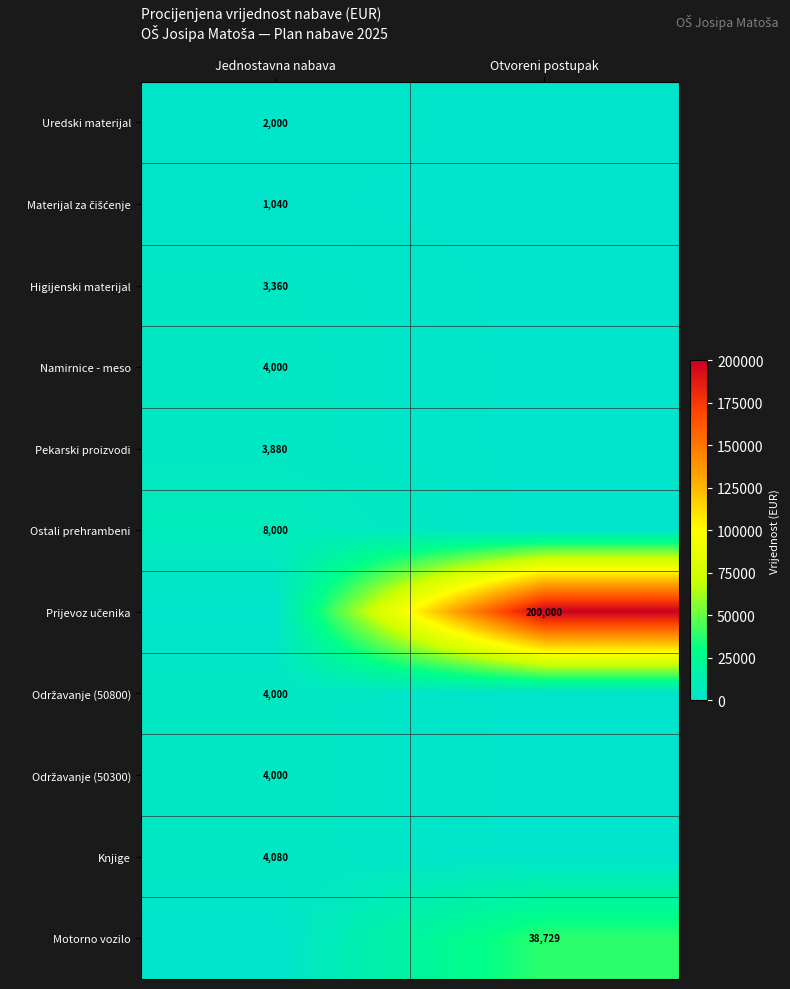

At which category is the sum across all series the highest?

Otvoreni postupak